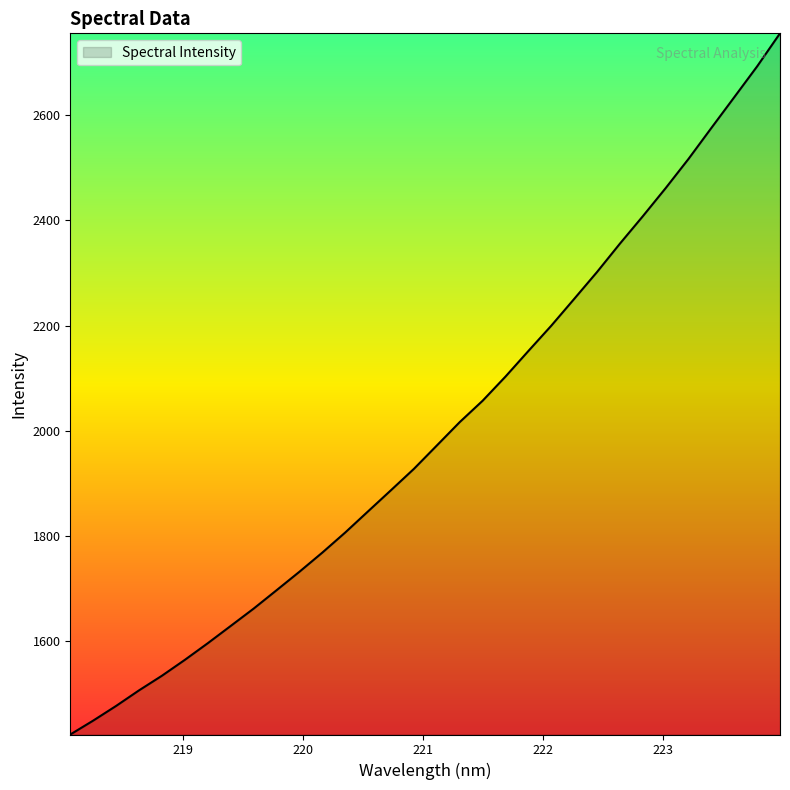

Does the chart display data point markers on the line(s)?

No